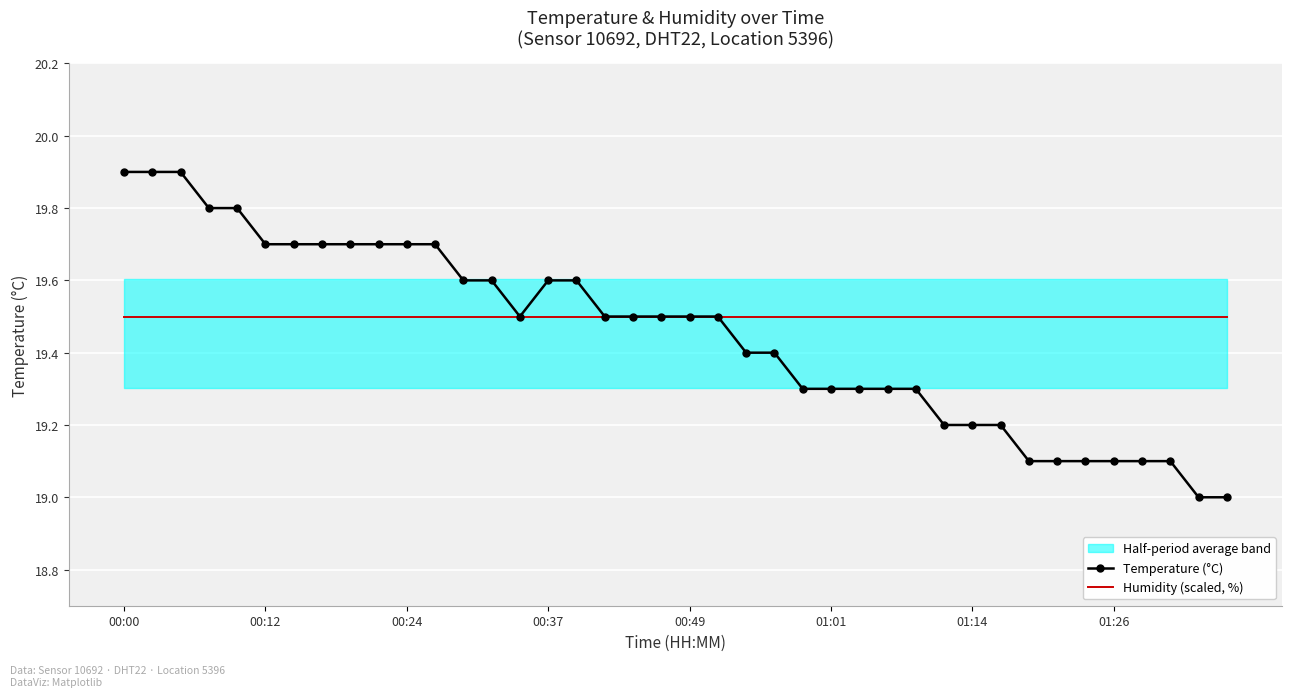

The Humidity (scaled, %) series shows 12.9 at 01:14. True or false?

False